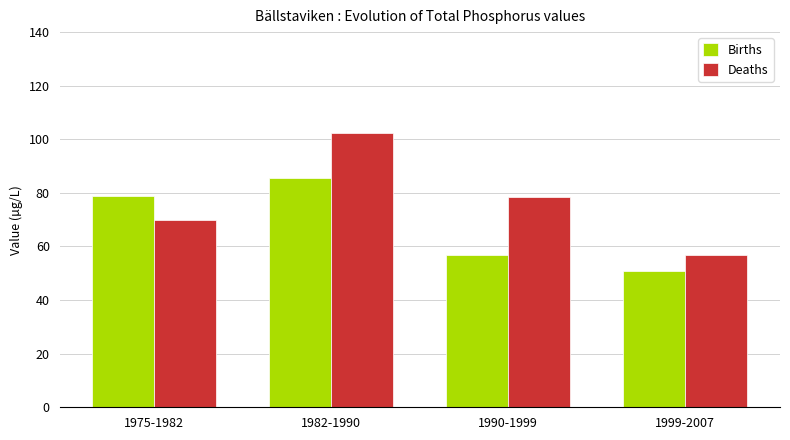

Read the Births value at 1990-1999.

56.9